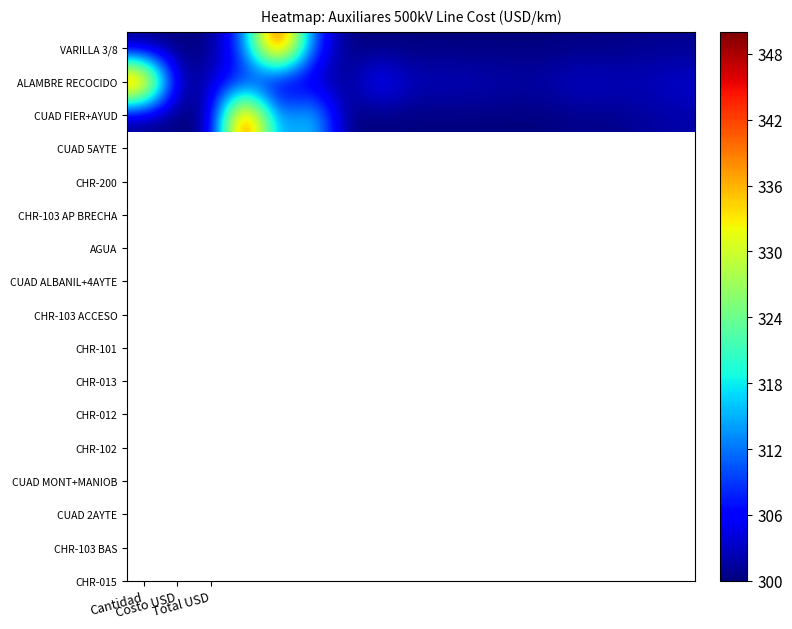

Reading left to right, what are all the values shown in this chart?

VARILLA 3/8: 300.0	300.0	300.0	310.4	350.0	310.4	300.0	300.0	300.0	300.0	300.0	300.0	300.0	300.2	300.2	300.7	300.7
ALAMBRE RECOCIDO: 350.0	300.0	303.2	307.3	300.2	302.8	300.1	307.6	302.8	303.0	302.7	302.0	302.0	303.7	302.9	302.8	303.7
CUAD FIER+AYUD: 300.0	300.0	300.0	350.0	310.3	319.4	300.0	300.0	300.0	300.0	300.0	300.0	300.0	300.6	300.5	301.4	301.8